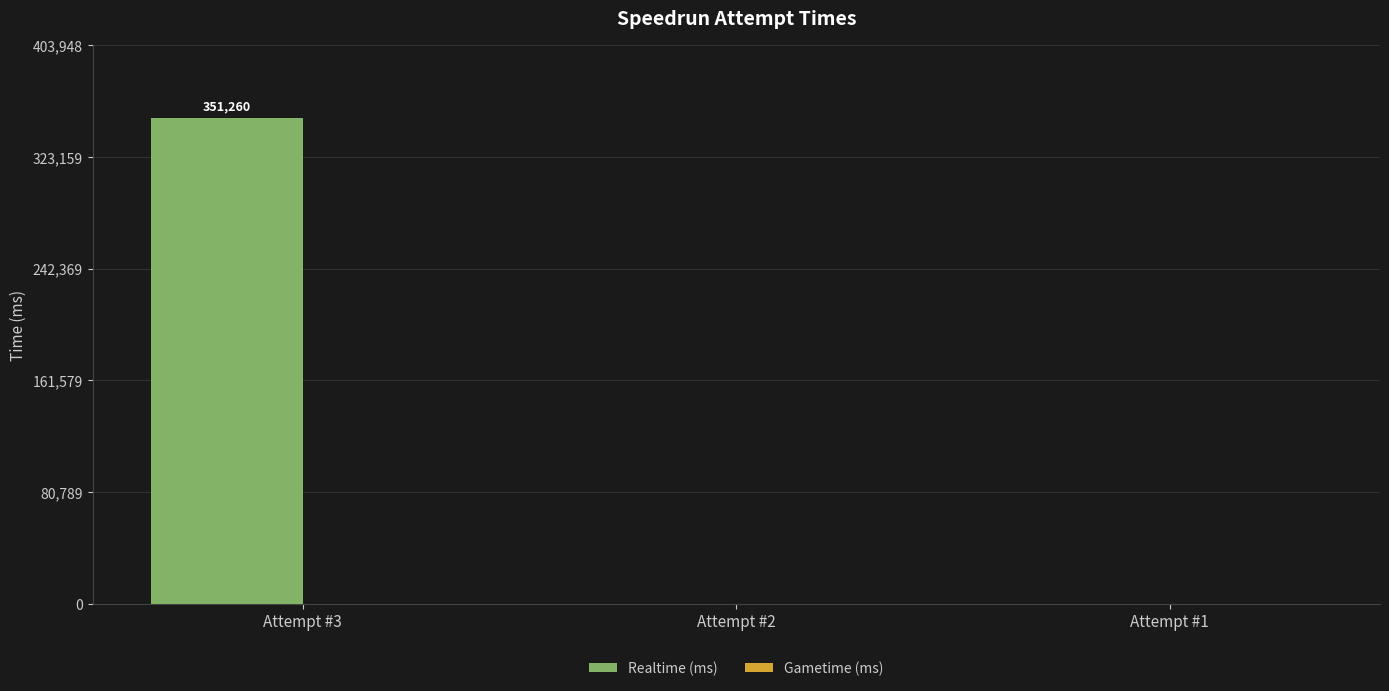

Which label corresponds to the largest value in the chart?

Attempt #3